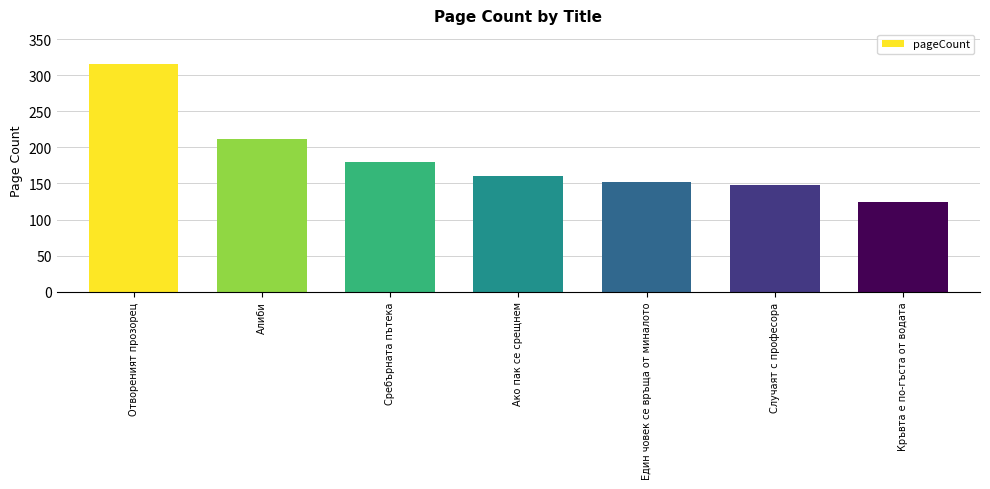

Count the number of categories in the chart.

7